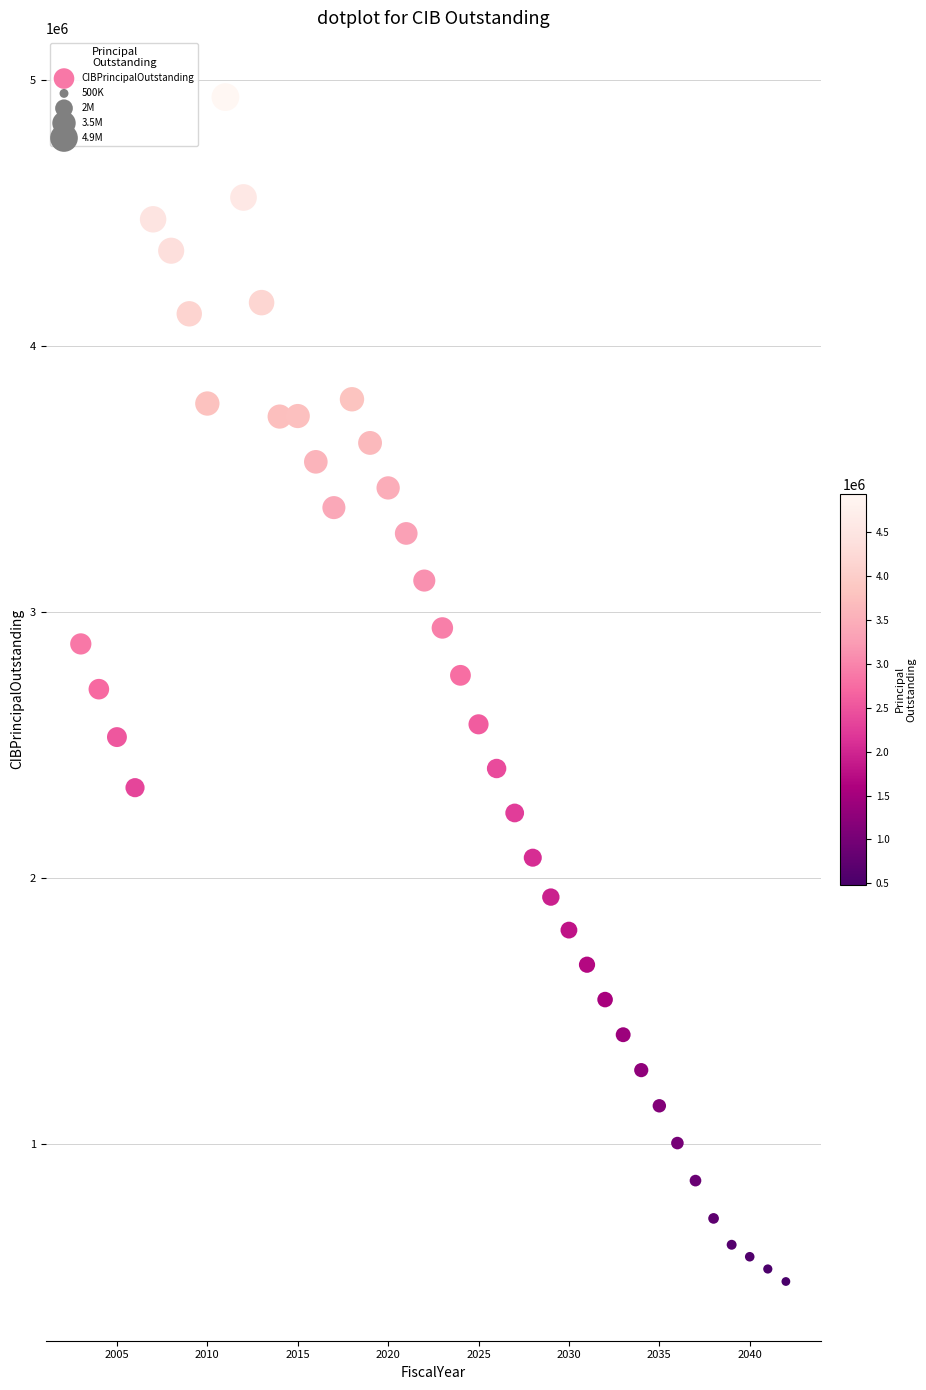

What is the range of X values (max minus min)?

39